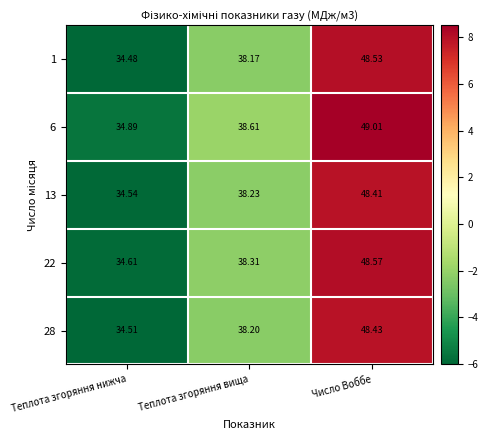

At which category does the chart reach its minimum across all series?

Теплота згоряння нижча